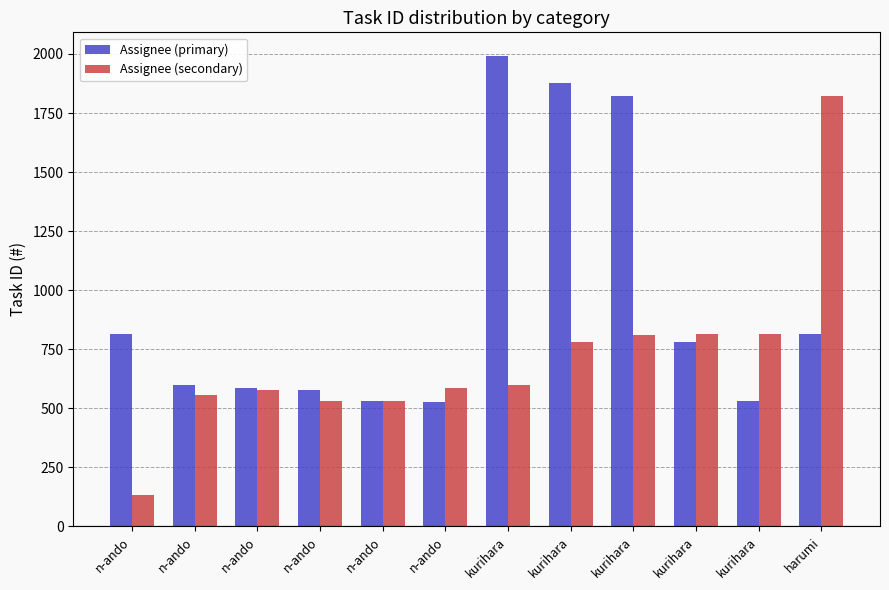

Which series has the largest range (max minus min)?

Assignee (secondary)